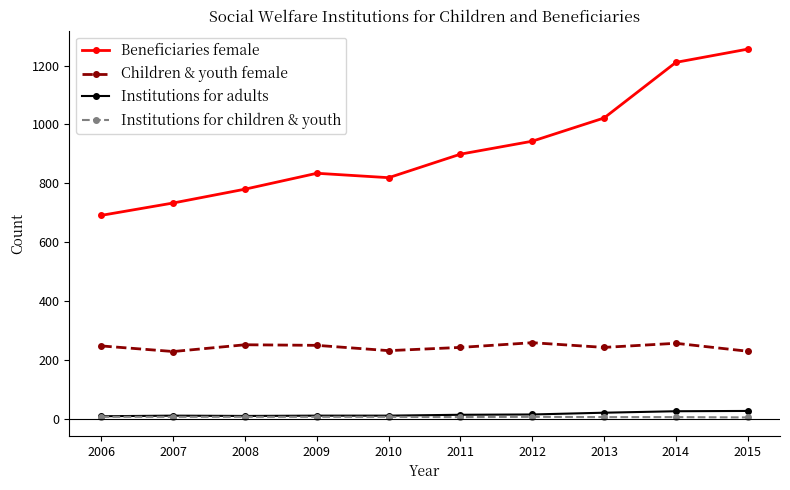

What is the spread (max minus min) of values at 2012?

937